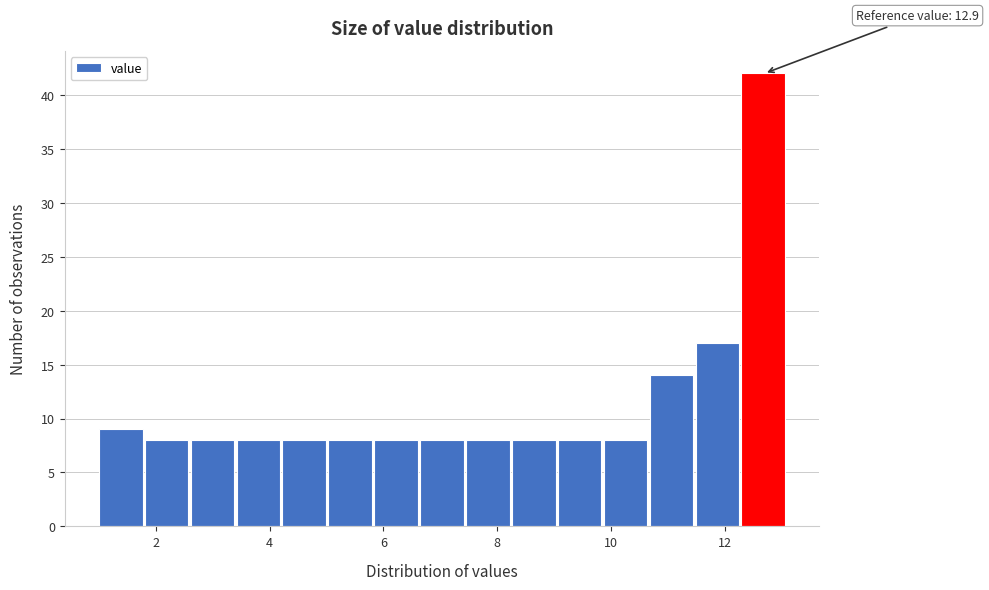

Over which range of the x-axis is the bar tallest?

12.2 to 13.2